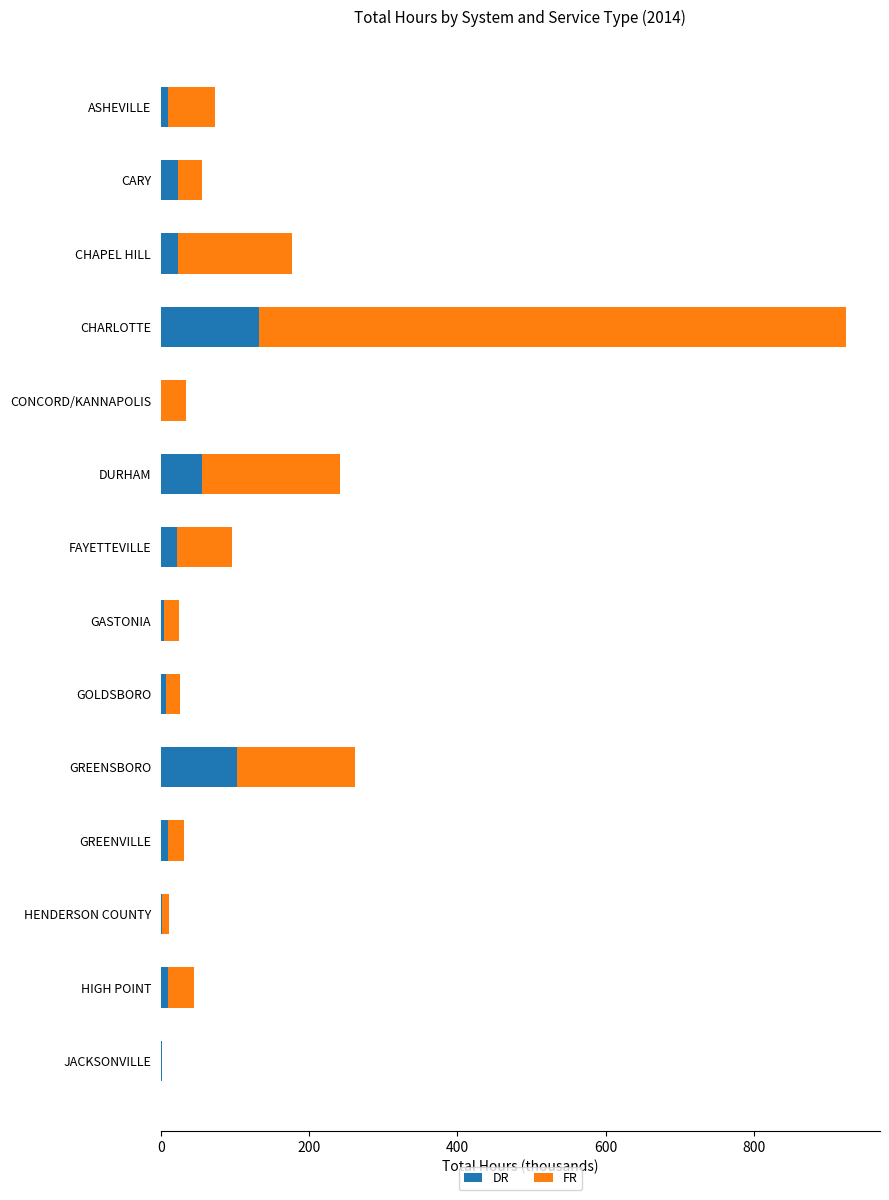

At which category is the sum across all series the highest?

CHARLOTTE